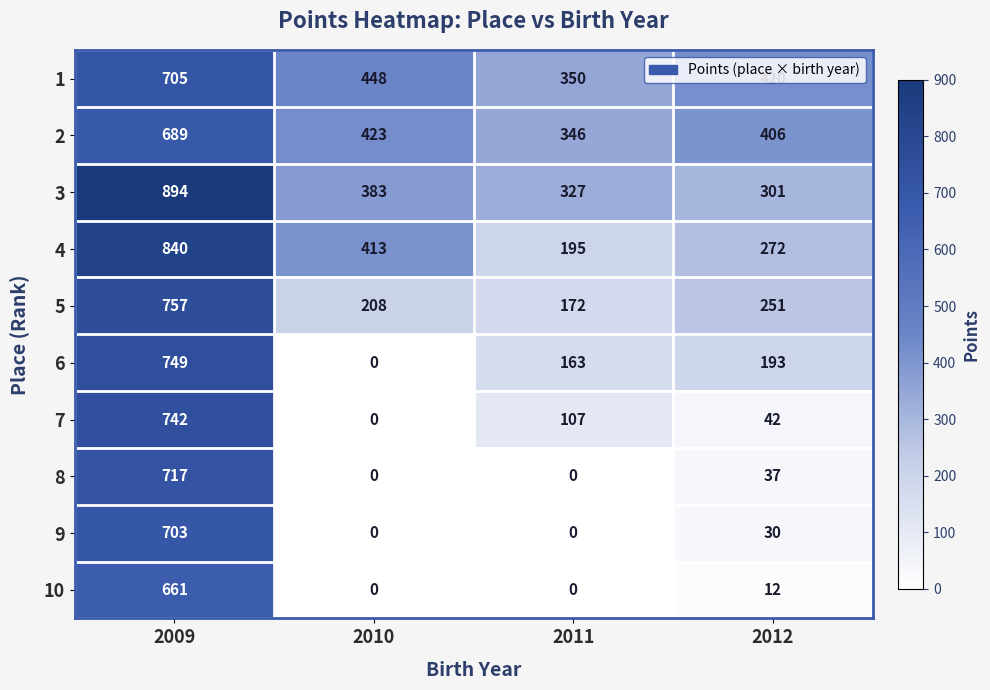

What is the total value across all series at 2010?

1875